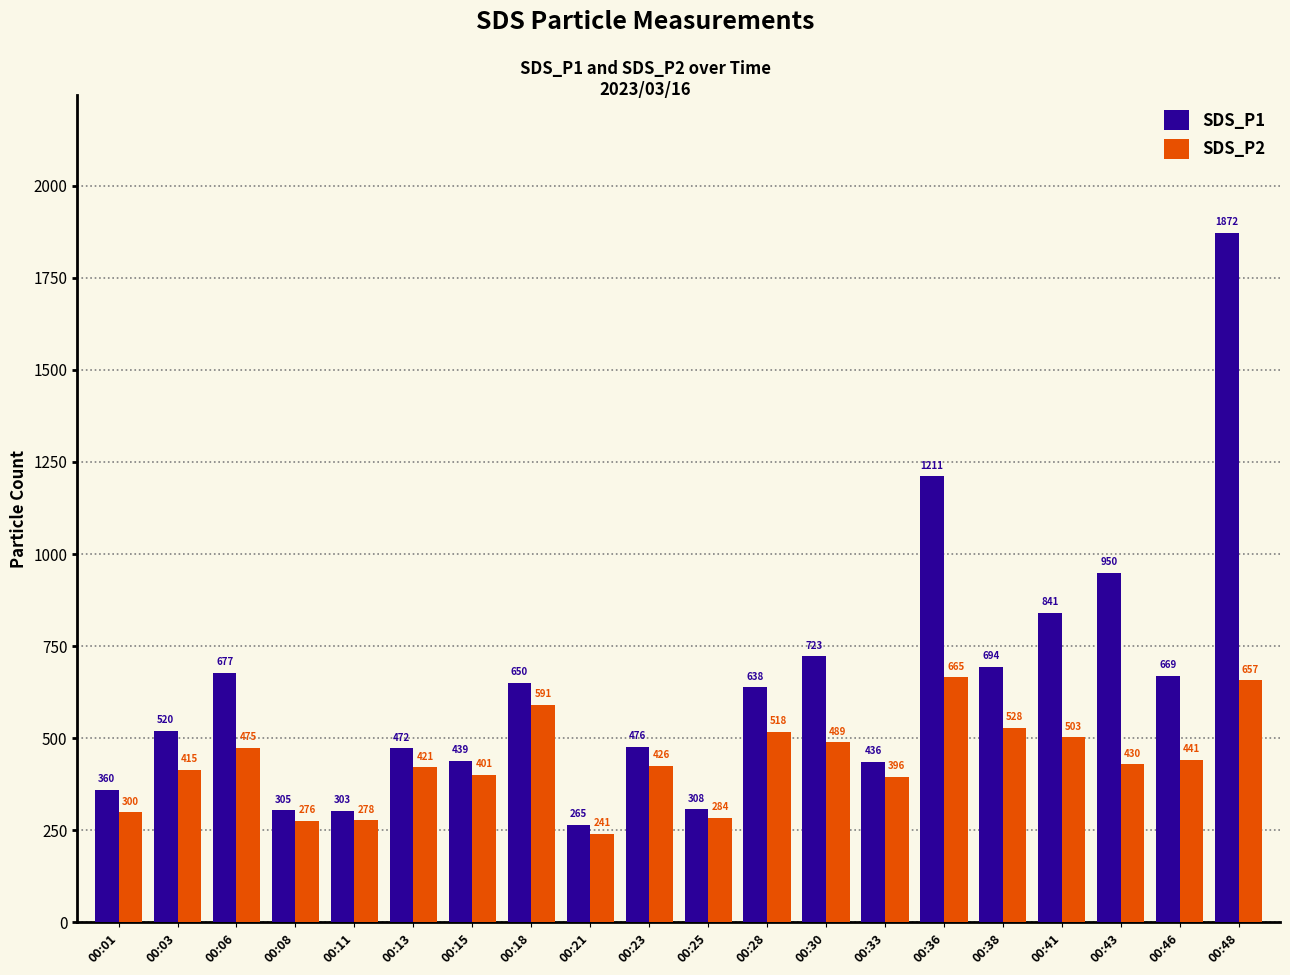

Are the bars horizontal?

No